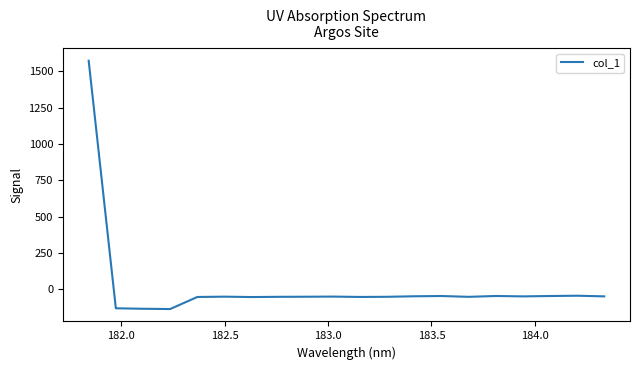

What is the greatest value displayed?

1572.3